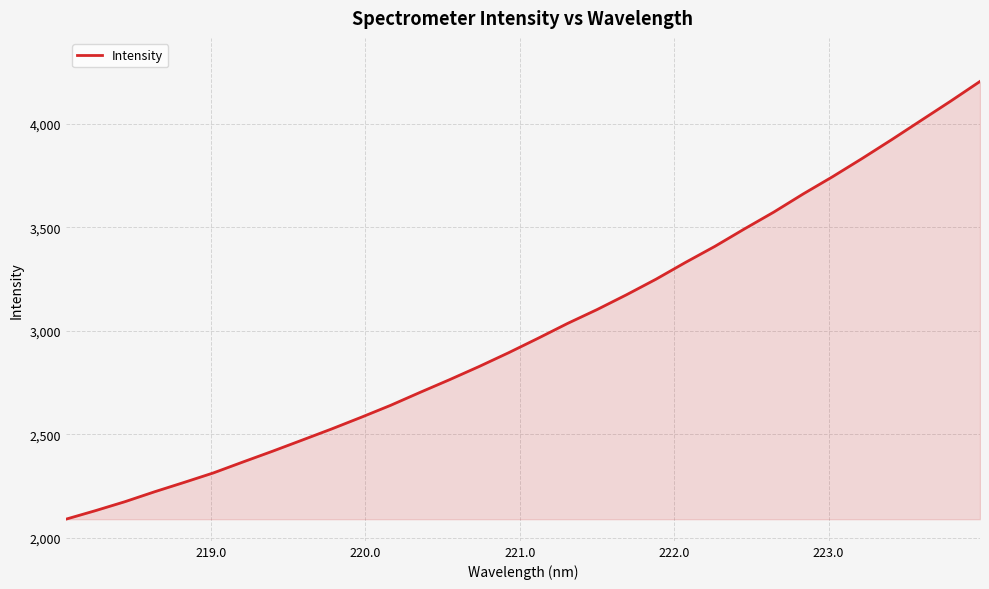

What is the greatest value displayed?

4203.8